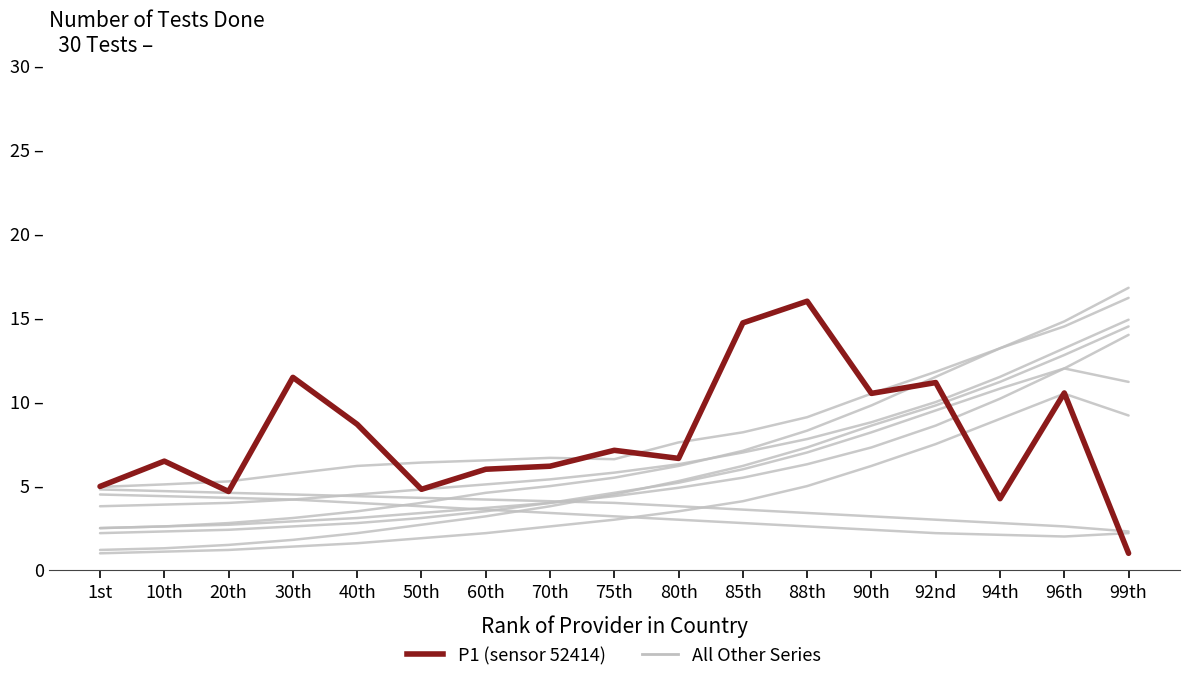

Rank the series by their maximum value, from lowest to highest.

P1 (sensor 52414), All Other Countries